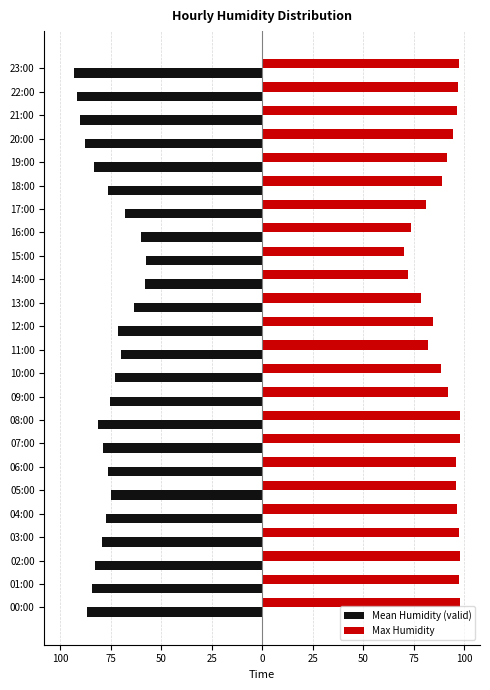

Rank the series by their maximum value, from highest to lowest.

Max Humidity, Mean Humidity (valid)